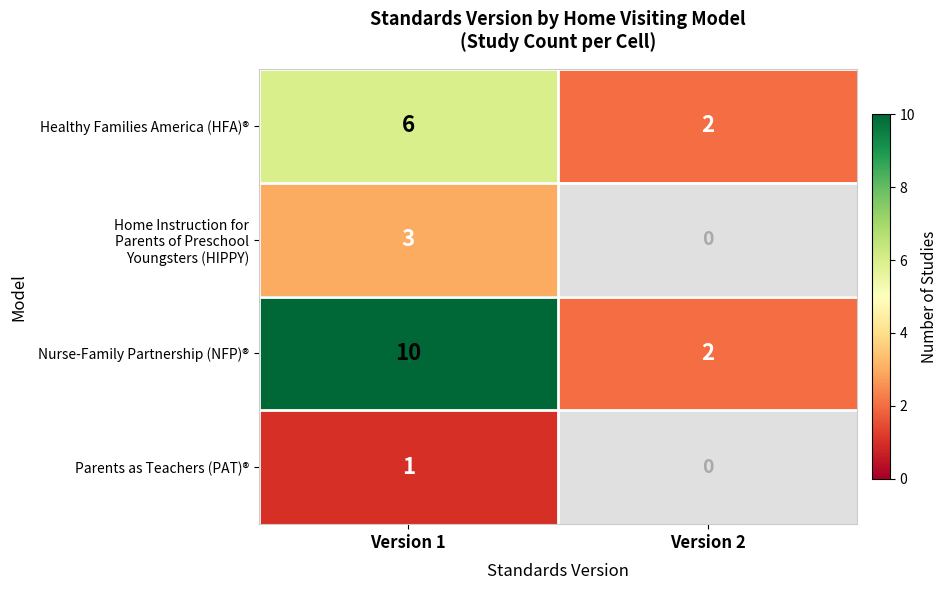

Which category has the lowest value across all series?

Version 2